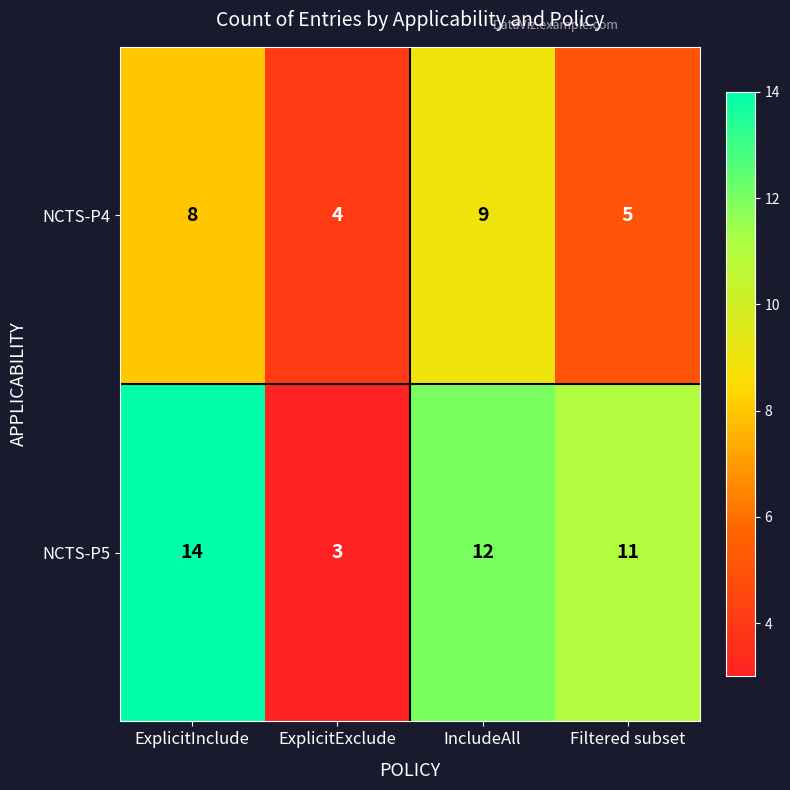

Reading left to right, list all the values displayed in this chart.

NCTS-P4: 8	4	9	5
NCTS-P5: 14	3	12	11